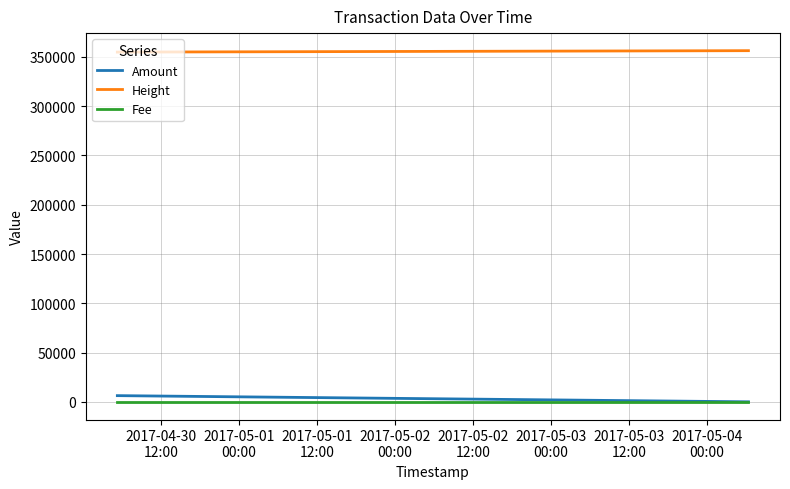

Does the chart have visible grid lines?

Yes